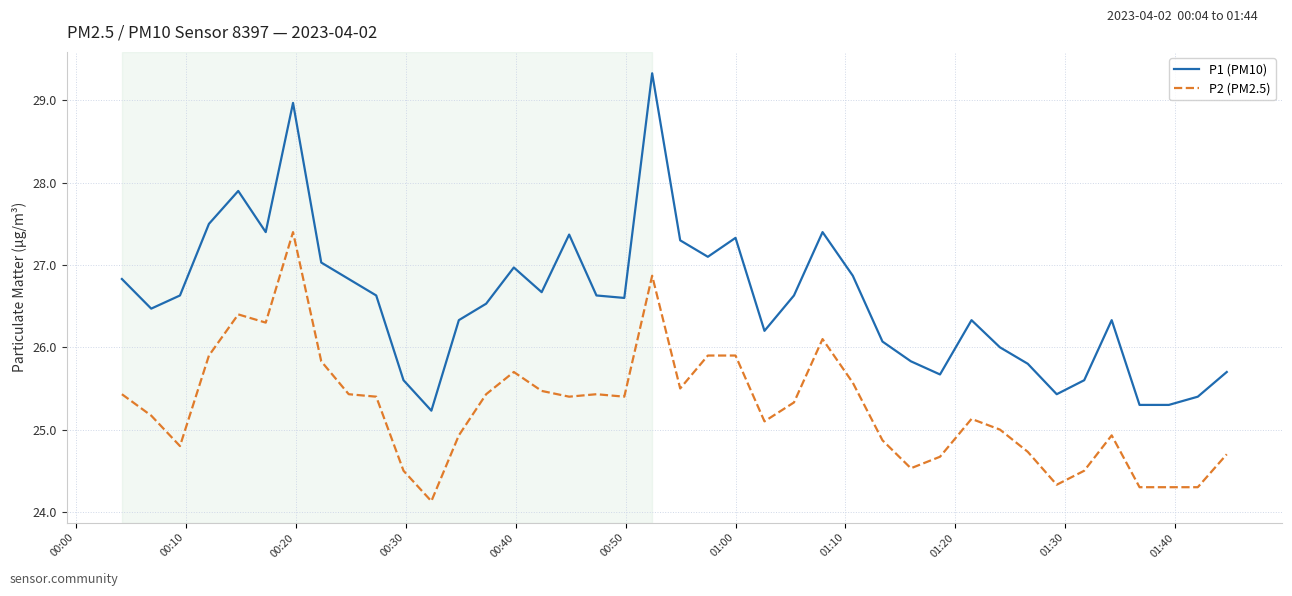

List the series in order of their peak value, highest first.

P1 (PM10), P2 (PM2.5)